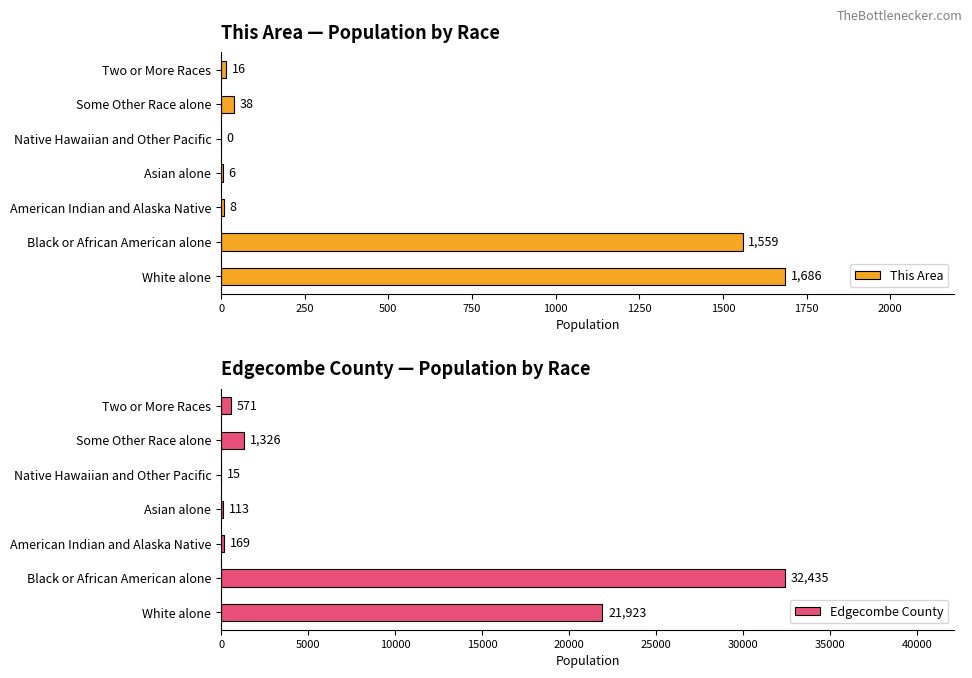

Rank the series by their average value, from highest to lowest.

Edgecombe County, This Area